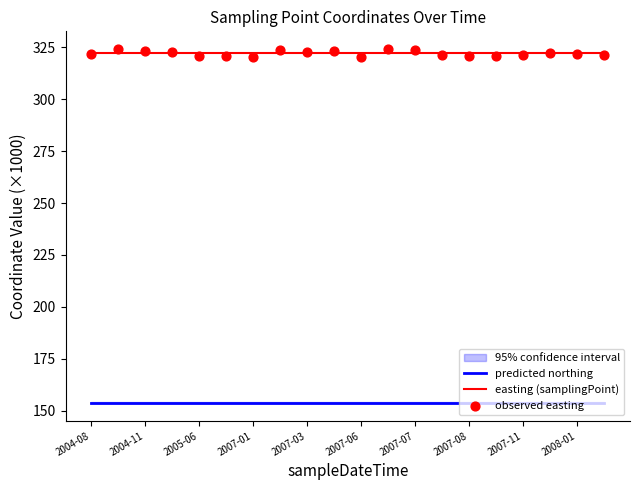

Which series has the widest spread of Y values?

observed easting